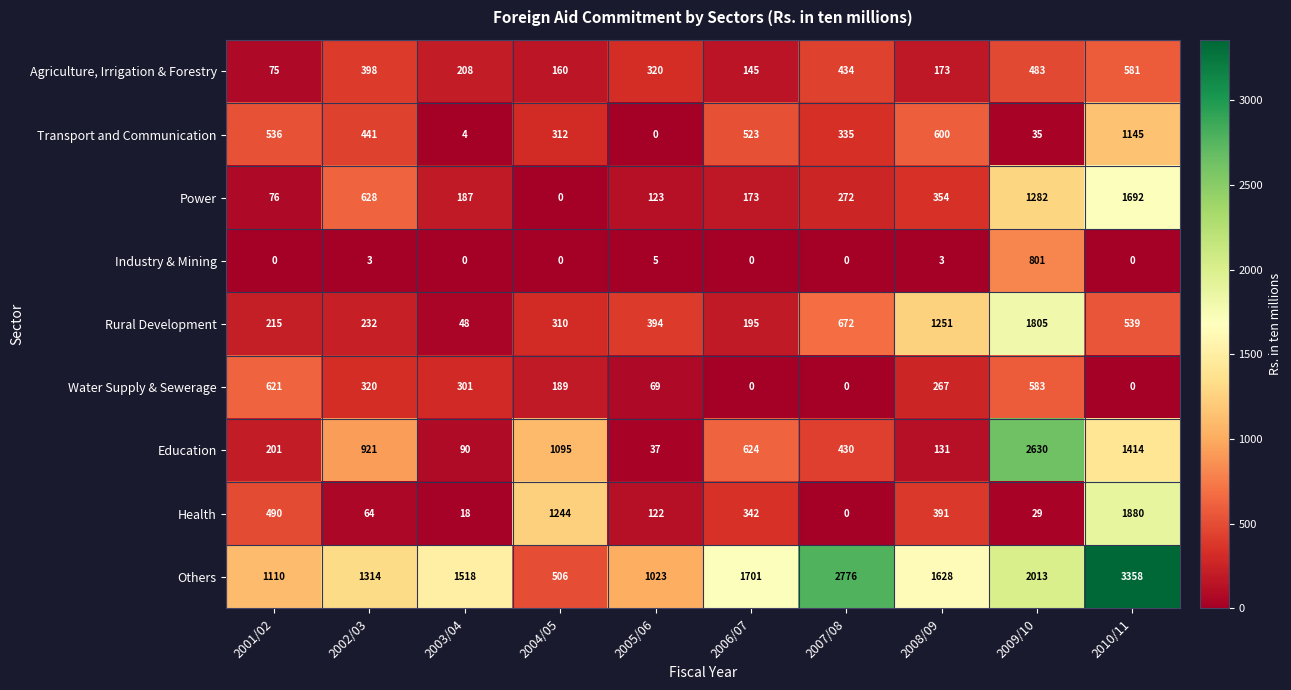

Which category has the highest value across all series?

2010/11